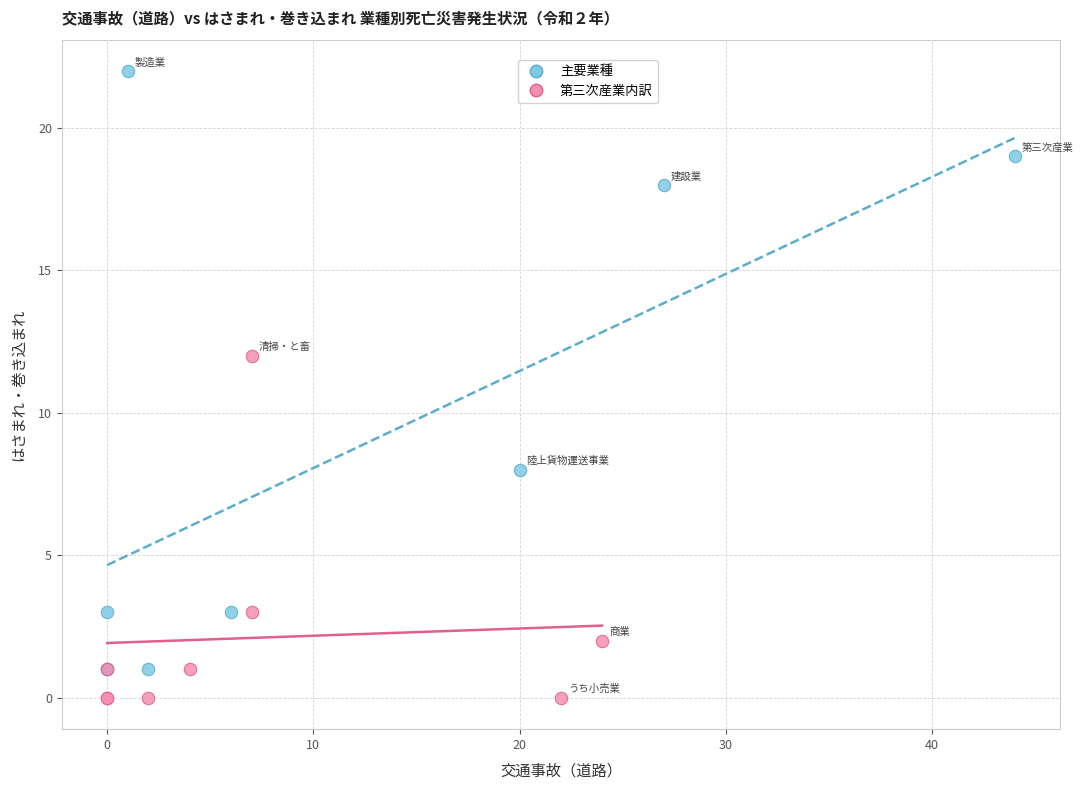

Which series reaches the minimum Y coordinate?

第三次産業内訳